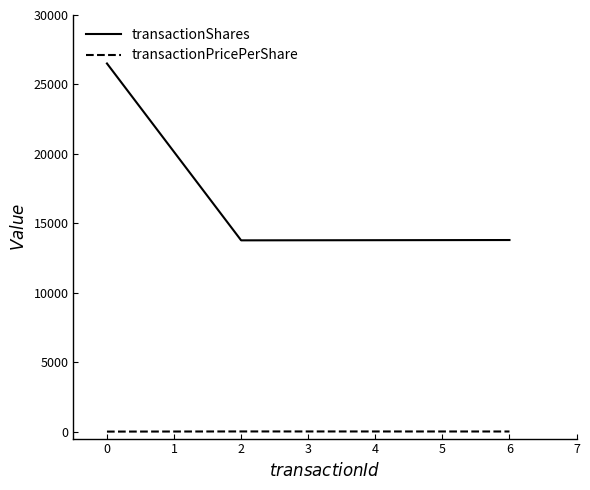

What are all the series names shown in the legend?

transactionShares, transactionPricePerShare